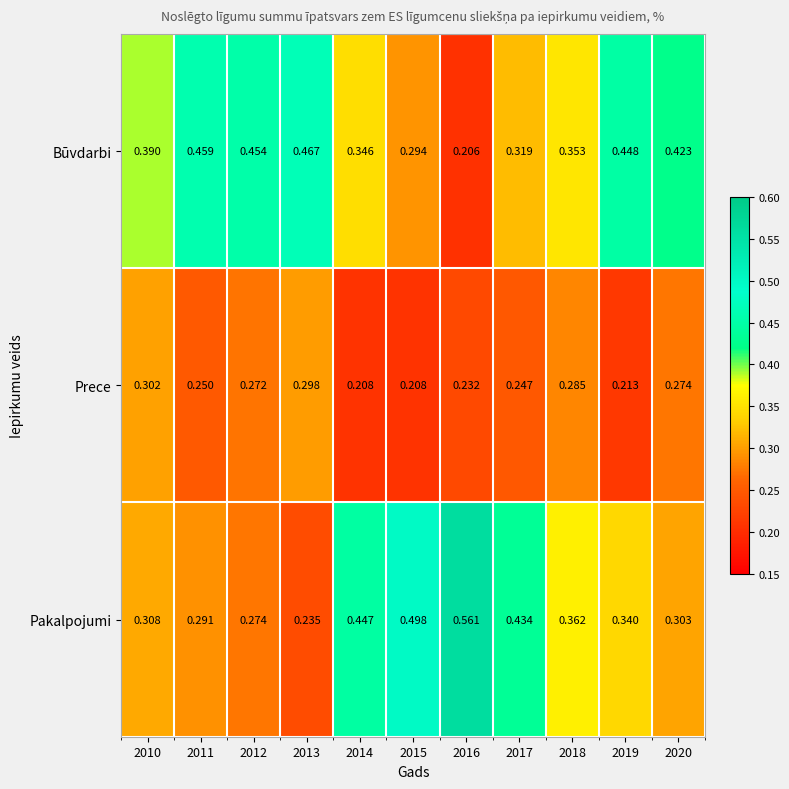

Between 2010 and 2018, which series saw the biggest shift?

Pakalpojumi